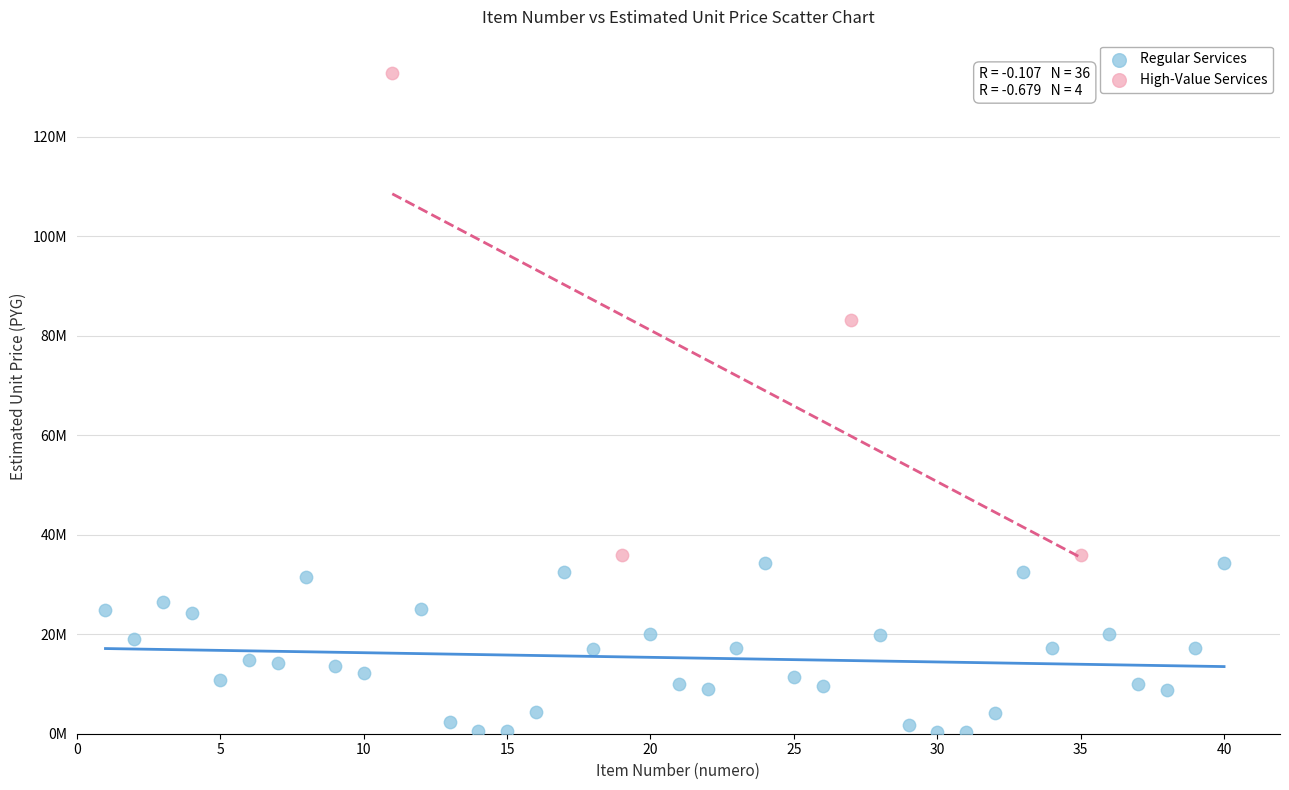

What are all the series names shown in the legend?

Regular Services, High-Value Services